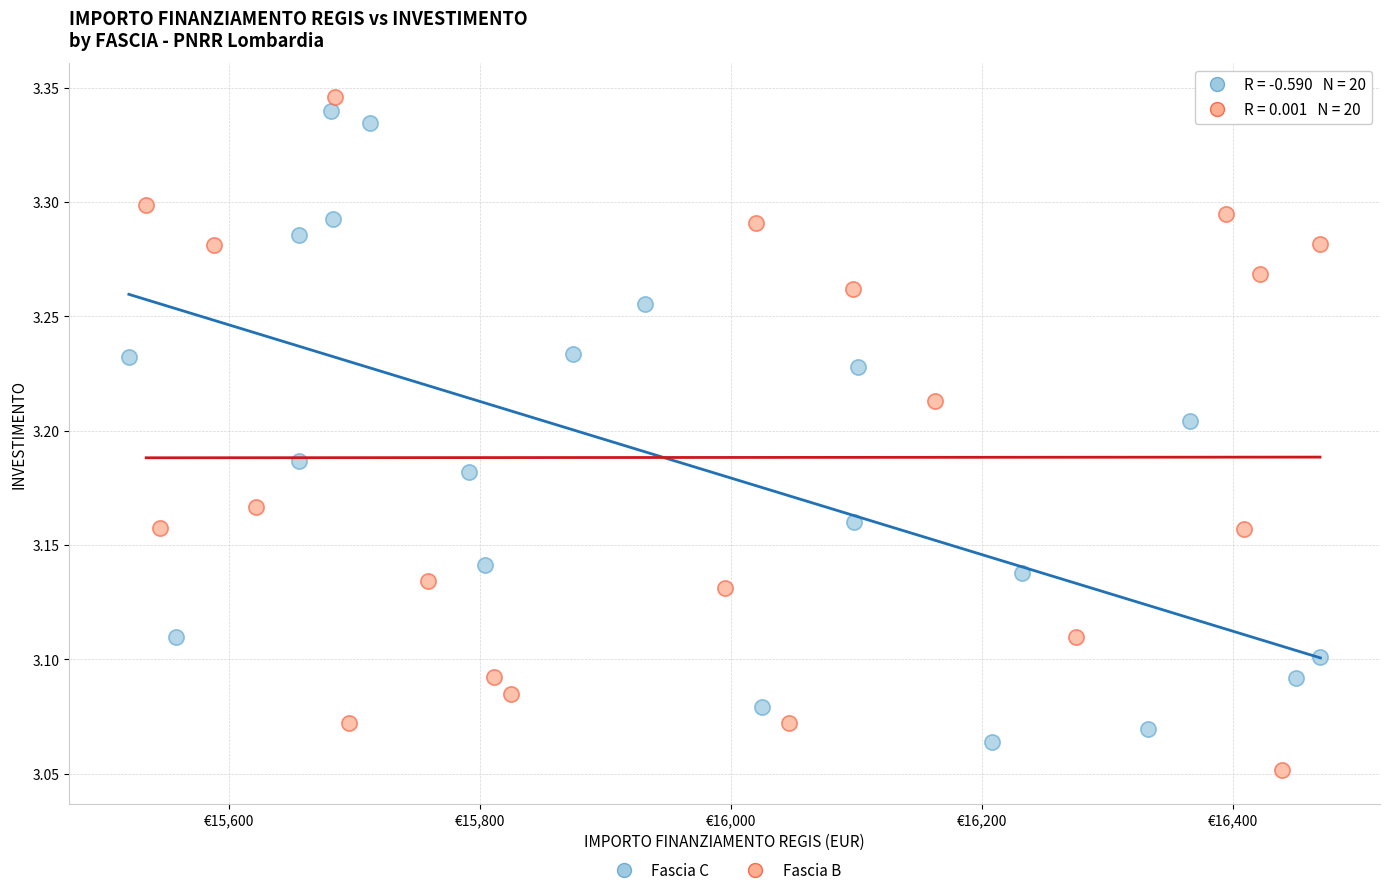

What are all the series names shown in the legend?

Fascia C, Fascia B